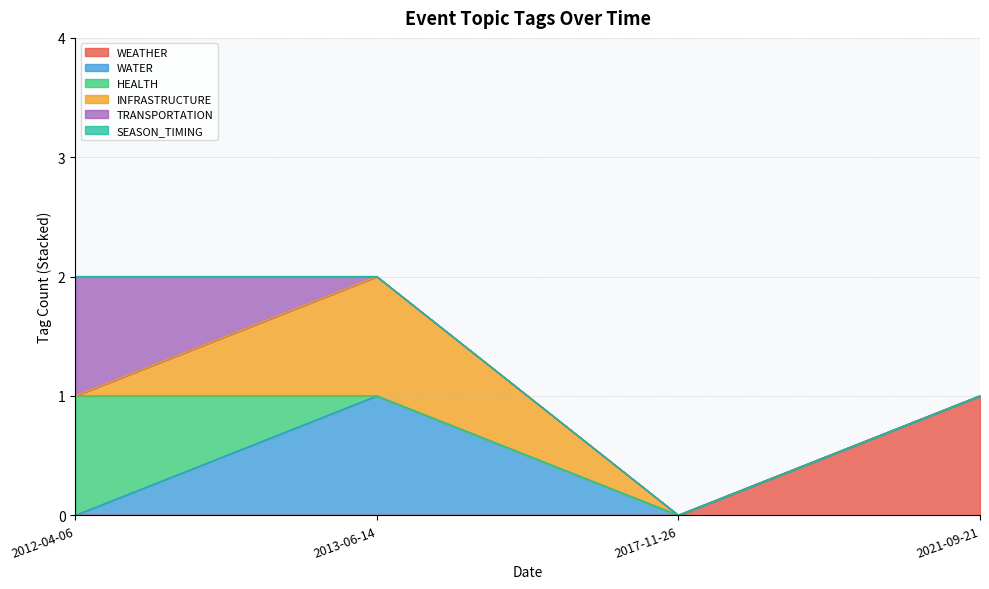

True or false: WEATHER and INFRASTRUCTURE cross at least once.

False